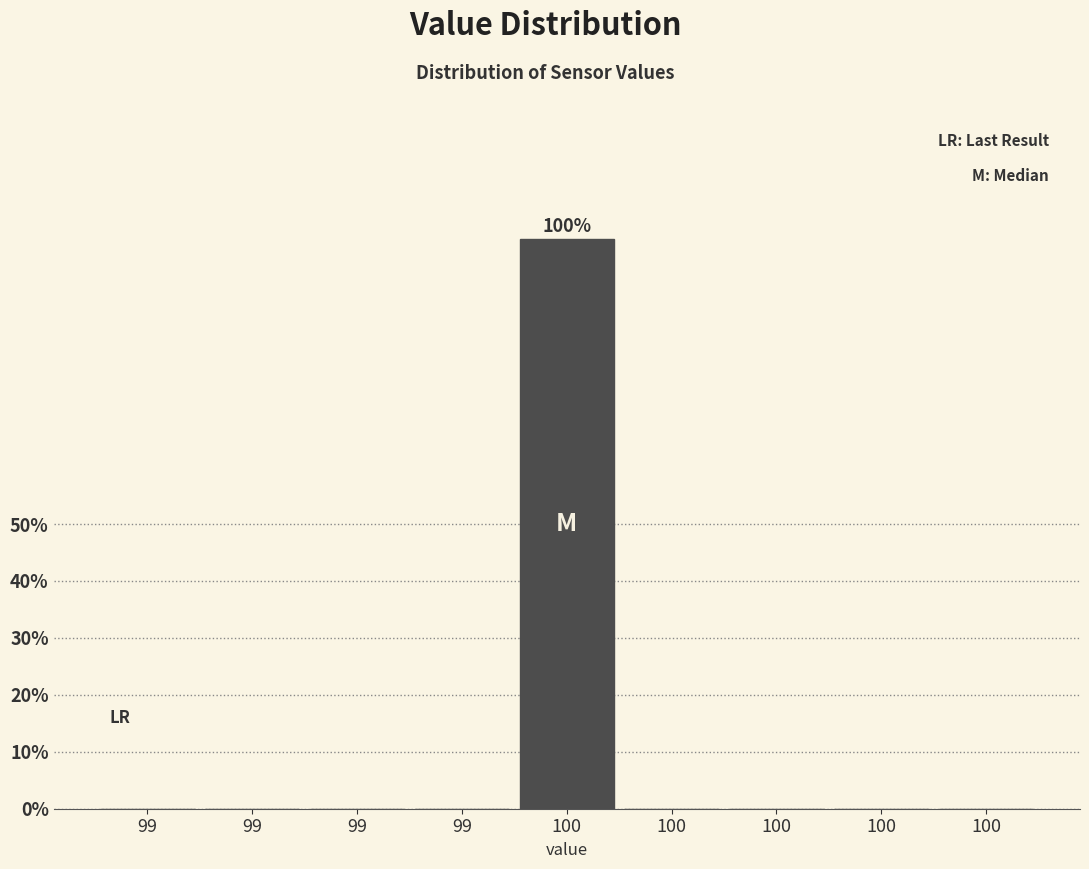

How many categories are shown in the chart?

9